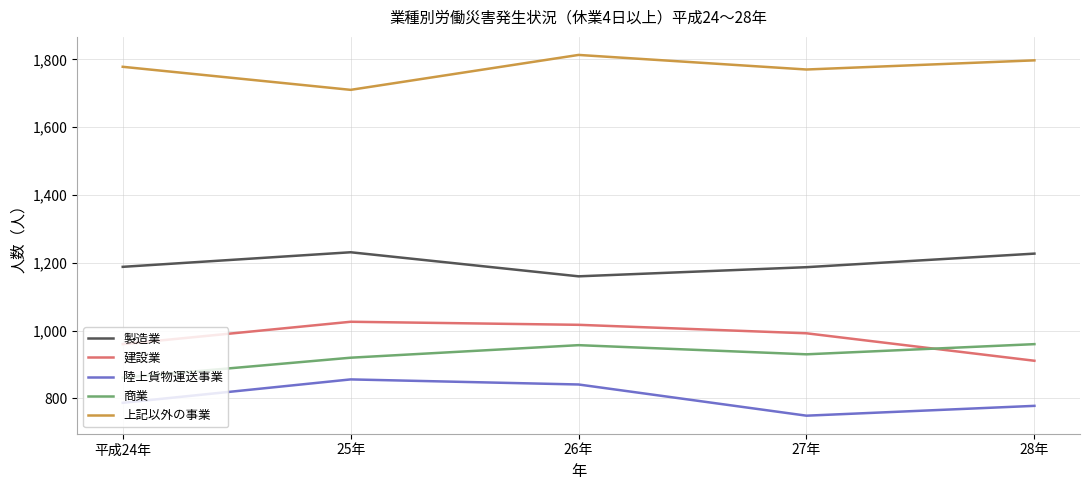

What is the difference between the highest and lowest values at 平成24年?

991